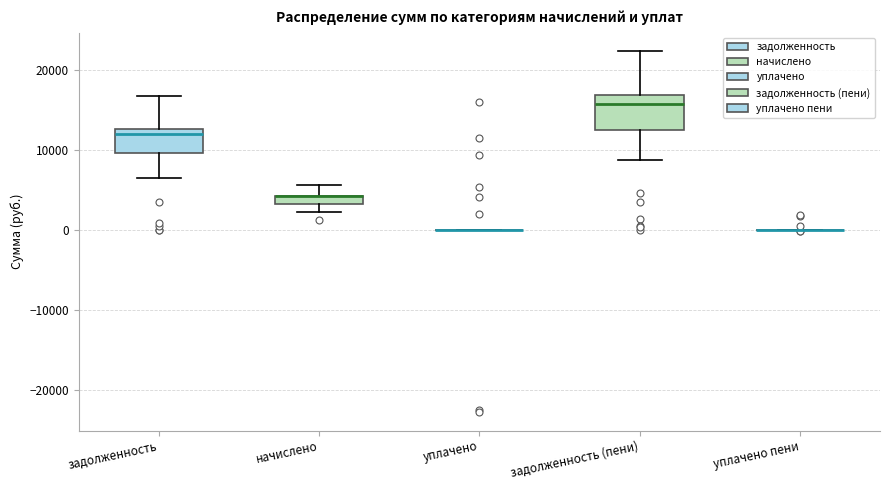

Which box is the tallest, from its lower edge to its upper edge?

задолженность (пени)